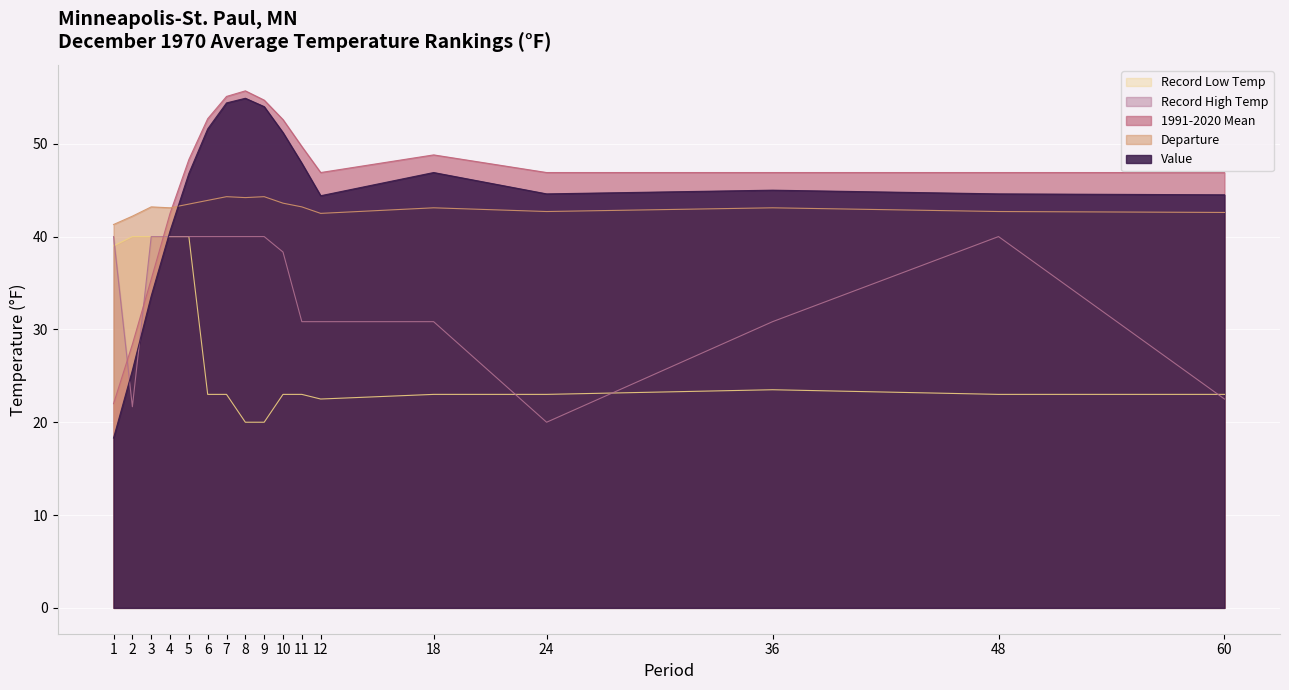

Reading left to right, extract all data points from this chart.

Value: 1=18.3	2=25.6	3=33.6	4=40.6	5=46.8	6=51.6	7=54.4	8=54.9	9=54.0	10=51.2	11=47.9	12=44.4	18=46.9	24=44.6	36=45.0	48=44.6	60=44.5
1991-2020 Mean: 1=22.0	2=28.4	3=35.4	4=42.5	5=48.3	6=52.7	7=55.1	8=55.7	9=54.7	10=52.6	11=49.7	12=46.9	18=48.8	24=46.9	36=46.9	48=46.9	60=46.9
Departure: 1=41.3	2=42.2	3=43.2	4=43.1	5=43.5	6=43.9	7=44.3	8=44.2	9=44.3	10=43.6	11=43.2	12=42.5	18=43.1	24=42.7	36=43.1	48=42.7	60=42.6
Record Low Temp: 1=39.0	2=40.0	3=40.0	4=40.0	5=40.0	6=23.0	7=23.0	8=20.0	9=20.0	10=23.0	11=23.0	12=22.5	18=23.0	24=23.0	36=23.5	48=23.0	60=23.0
Record High Temp: 1=40.0	2=21.7	3=40.0	4=40.0	5=40.0	6=40.0	7=40.0	8=40.0	9=40.0	10=38.3	11=30.8	12=30.8	18=30.8	24=20.0	36=30.8	48=40.0	60=22.5